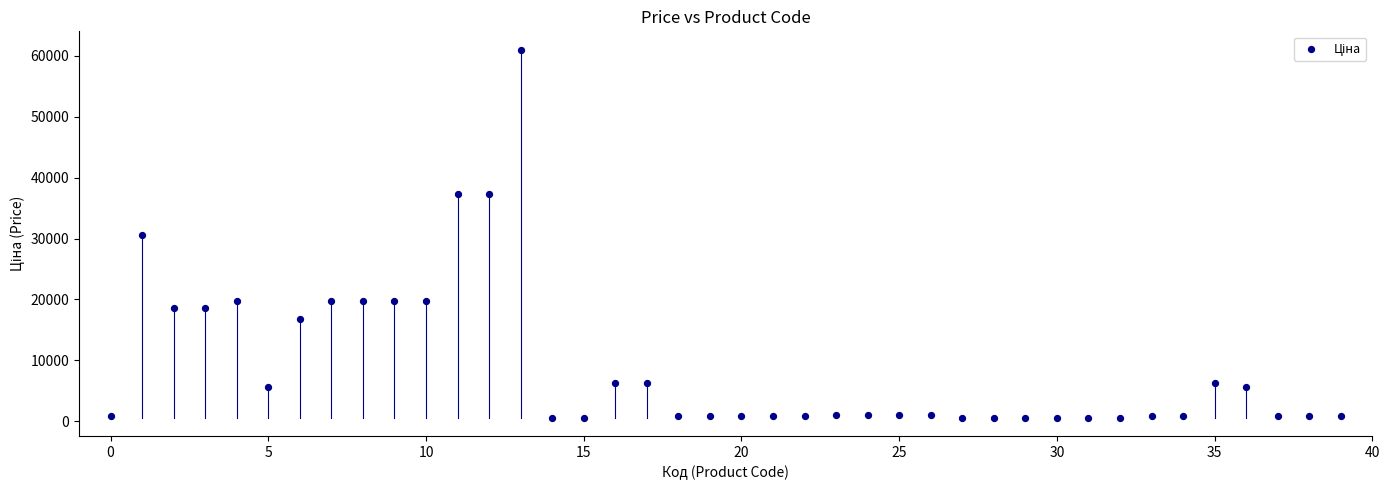

What is the range of Y values (max minus min)?

60439.4